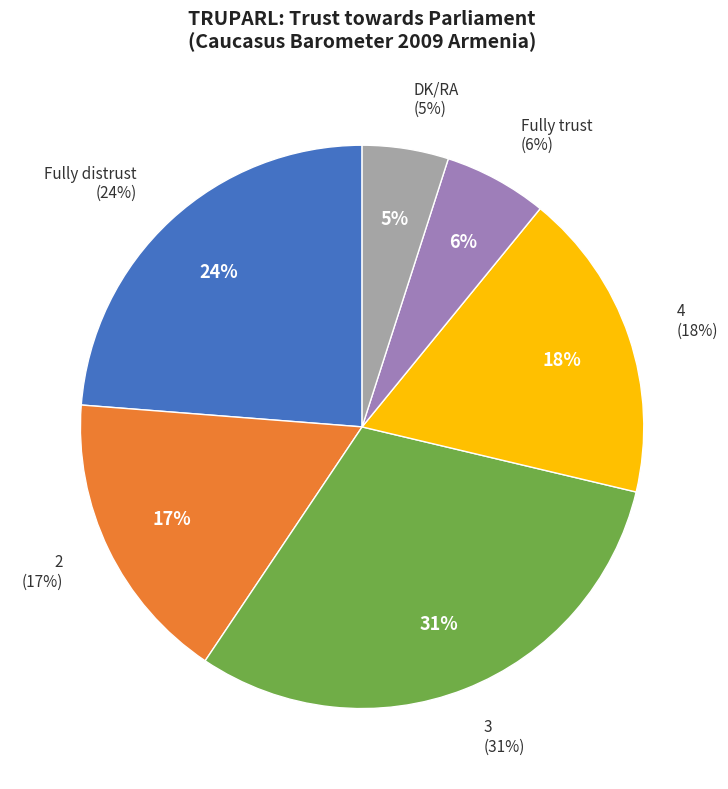

True or false: Fully distrust accounts for 24% of the total.

True